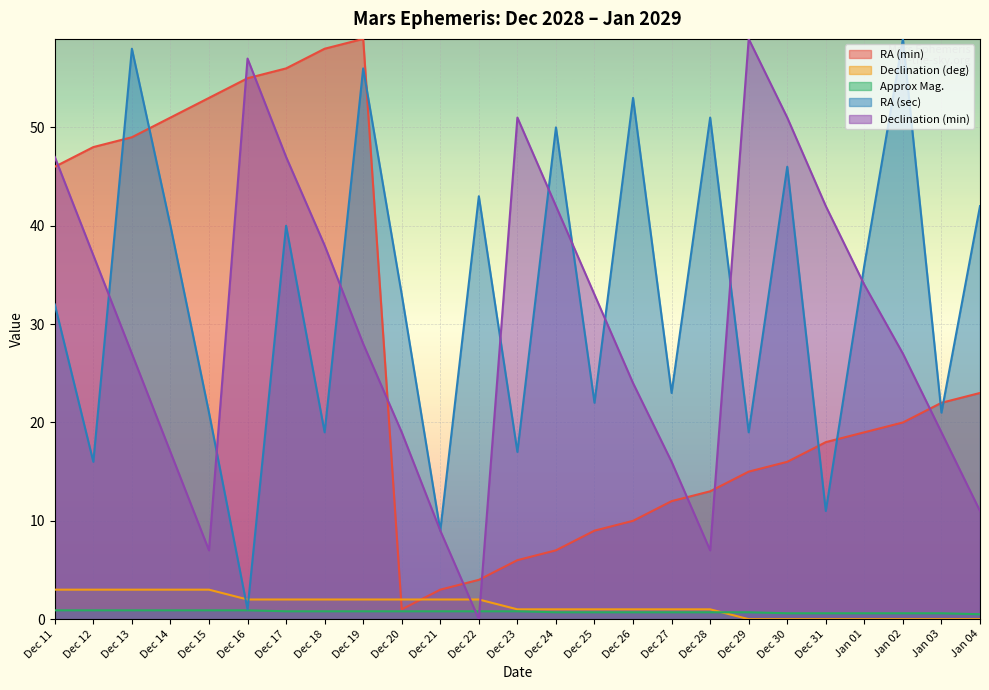

True or false: Declination (min) and RA (min) cross at least once.

True